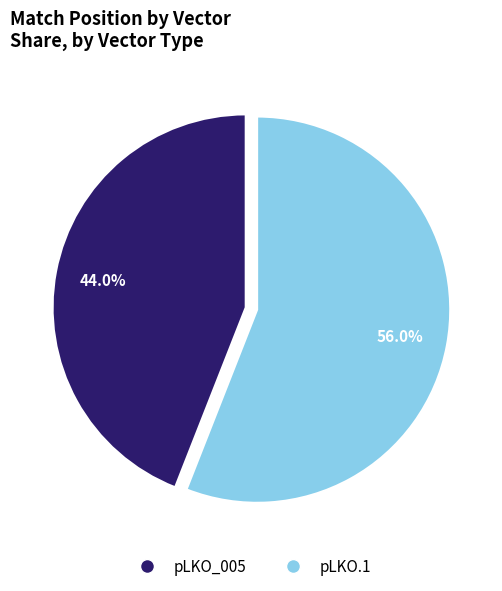

Does any single category account for the majority?

Yes